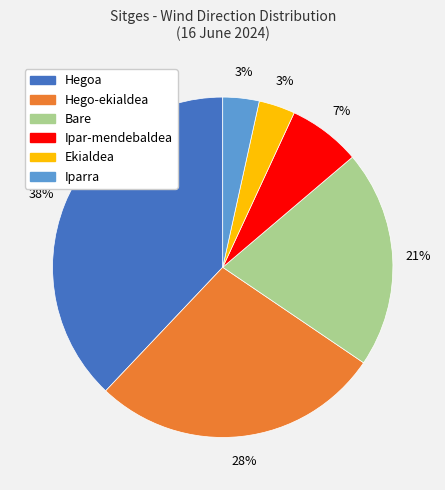

To the nearest percent, what portion does Bare represent?

21%